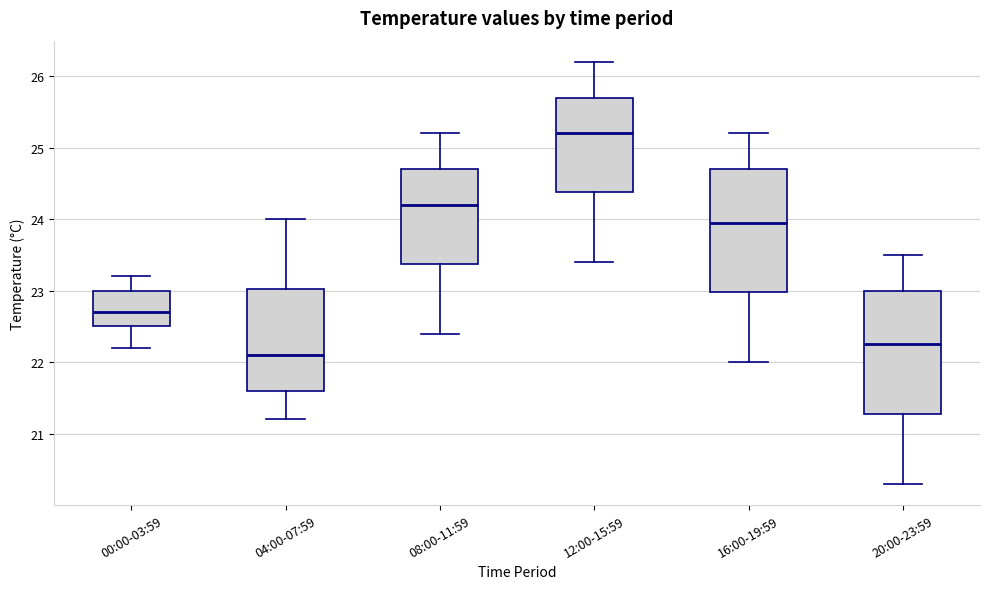

Which box has the lowest median line?

04:00-07:59